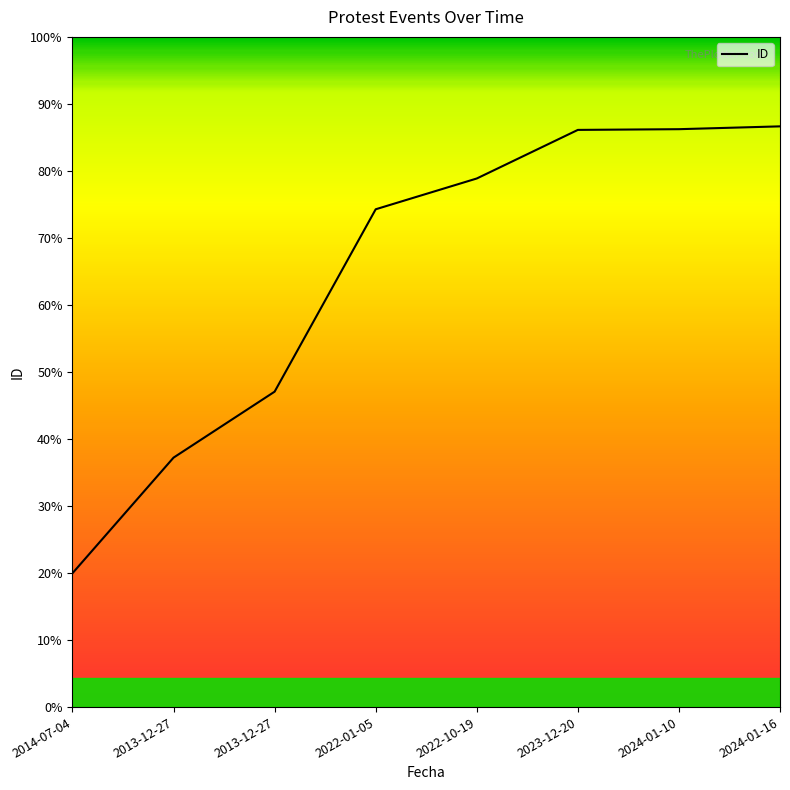

Which label corresponds to the largest value in the chart?

2024-01-16